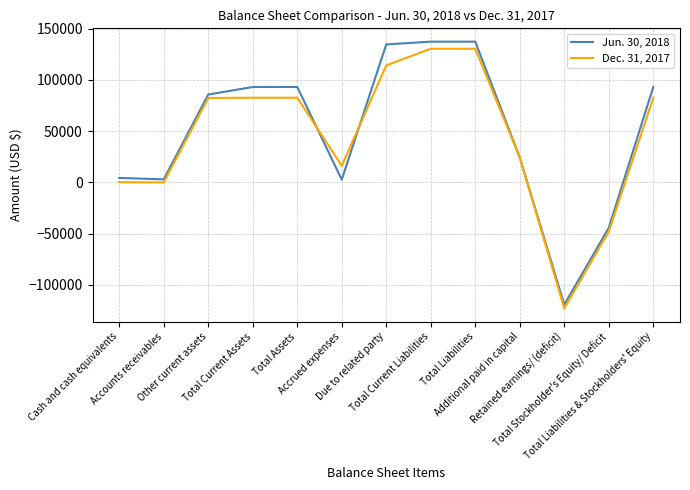

What is the maximum value for Jun. 30, 2018?

137246